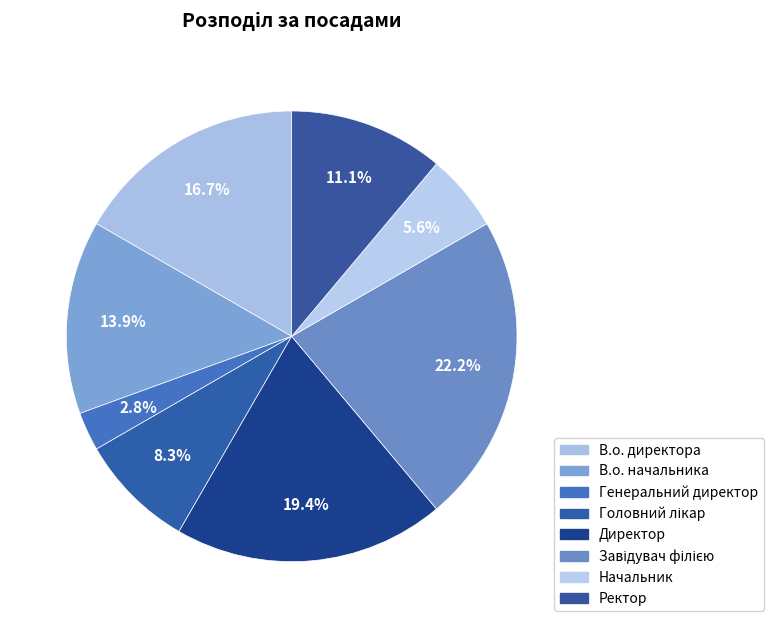

Count the number of slices in the pie.

8